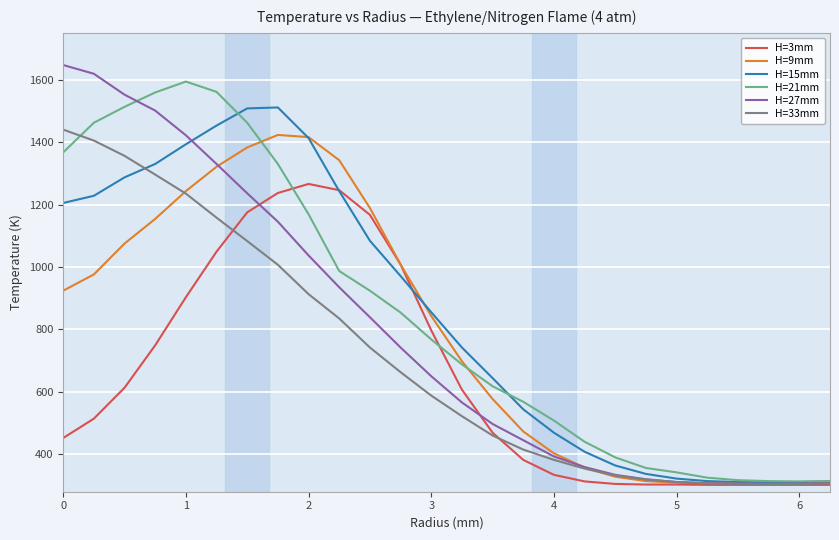

What is the minimum value shown in the chart?

302